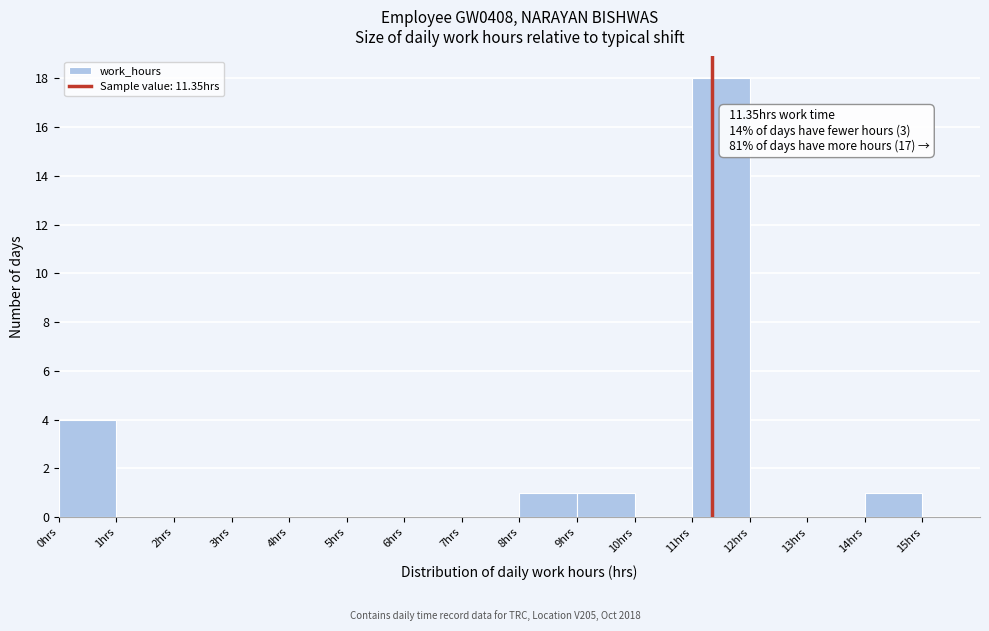

Over which range of the x-axis is the bar tallest?

11 to 12